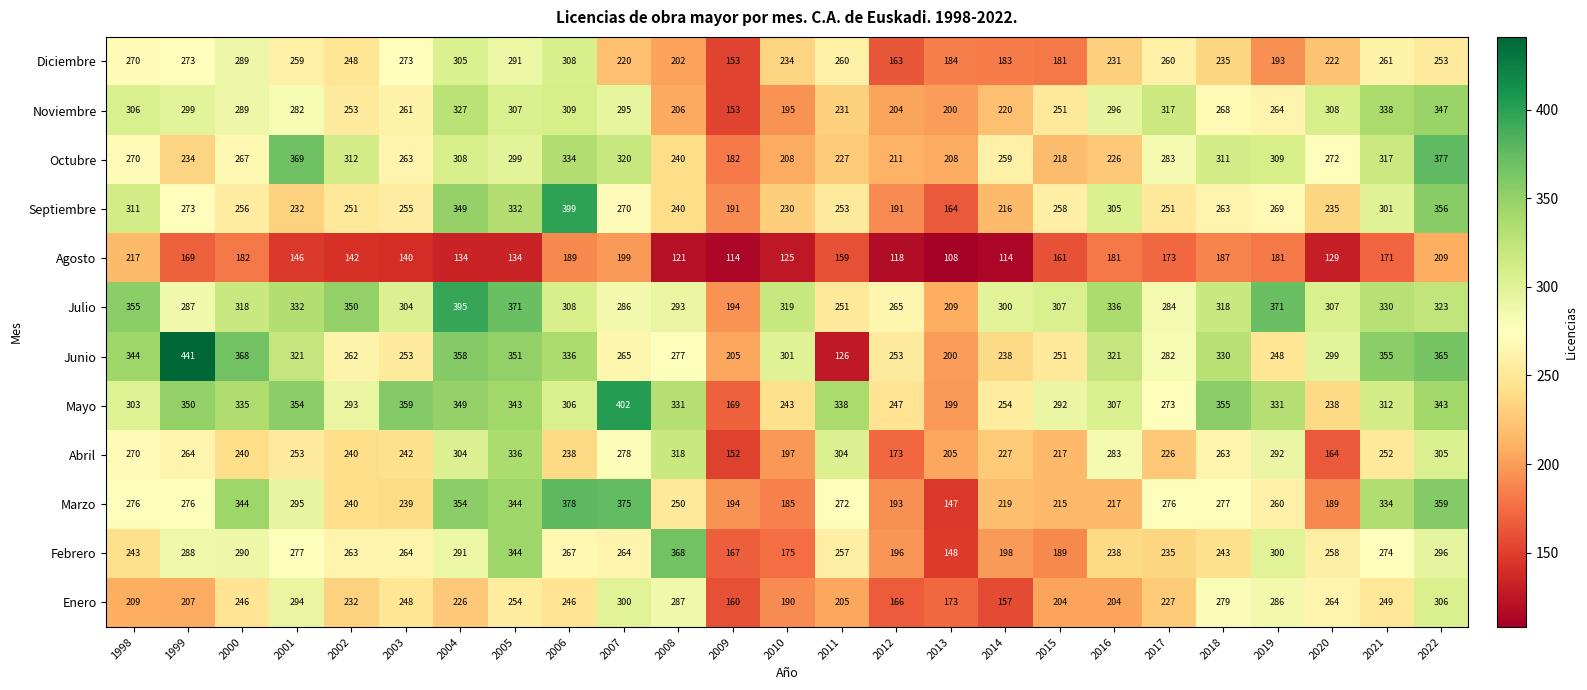

What value does the Abril series have at 2003, to the nearest 5?

240